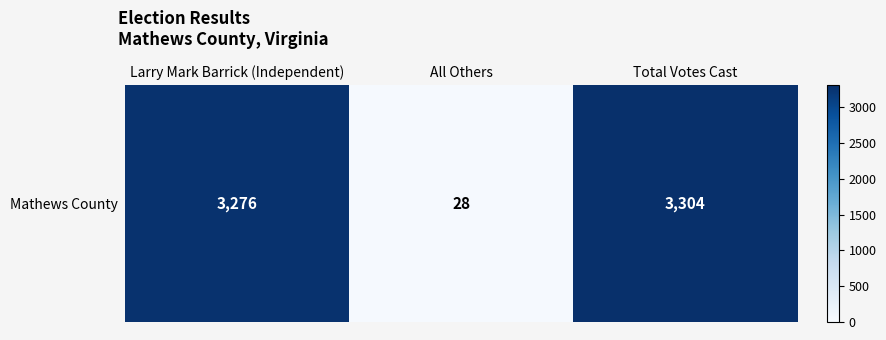

Where does the data first go above 3276?

Total Votes Cast